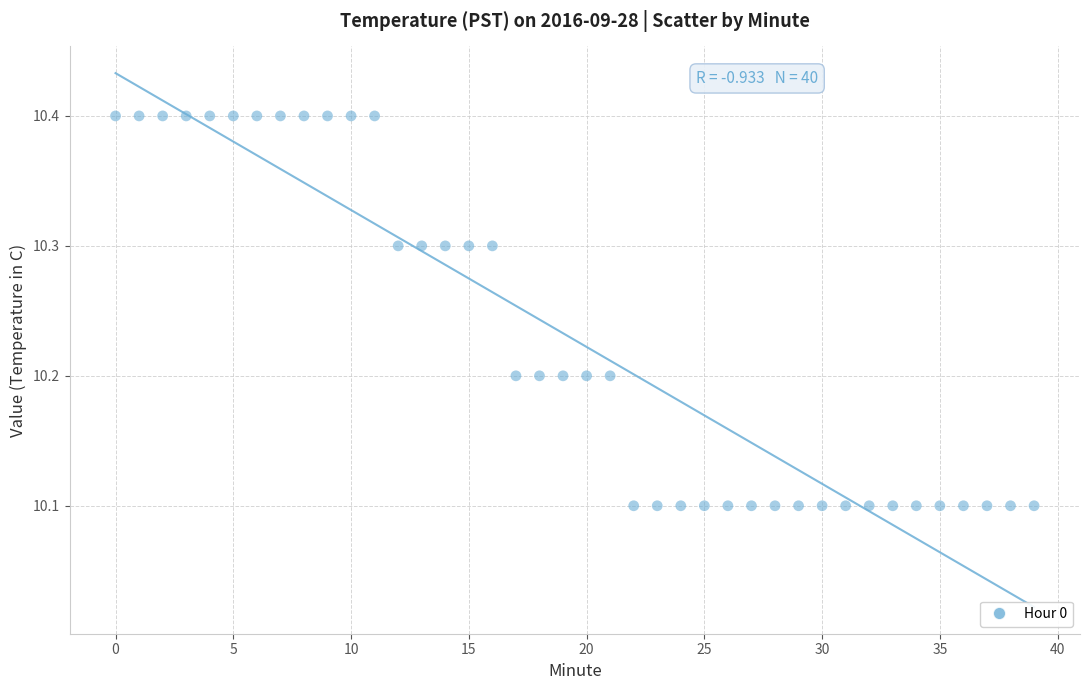

What is the range of Y values (max minus min)?

0.3